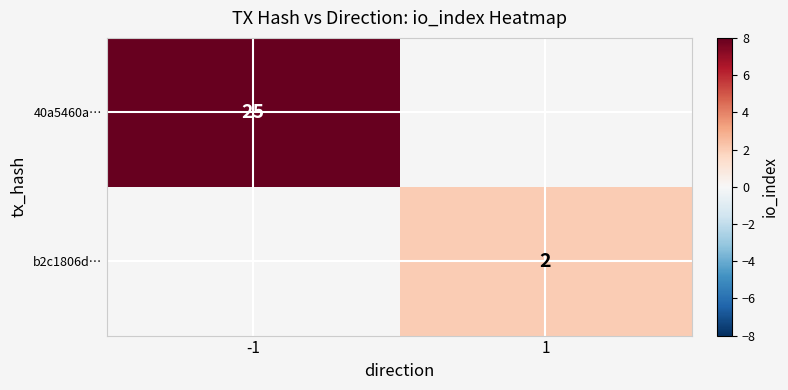

Count the number of categories in the chart.

2